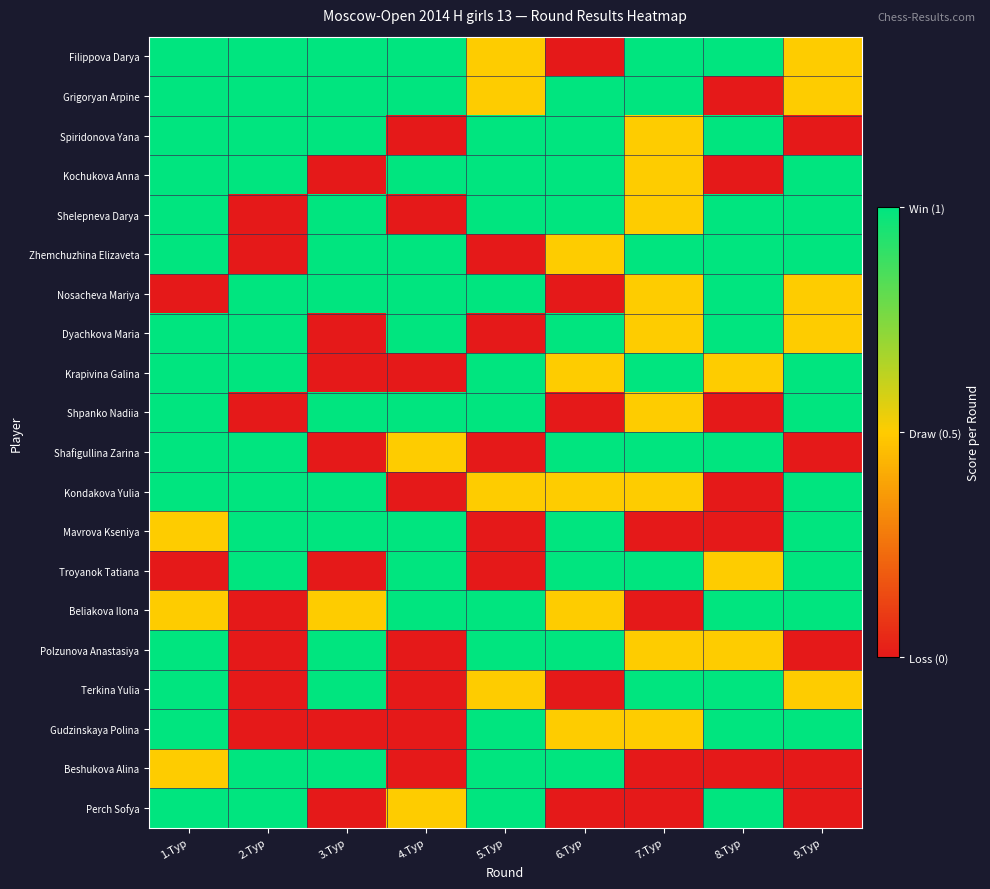

Which label corresponds to the smallest value in the chart?

6.Тур